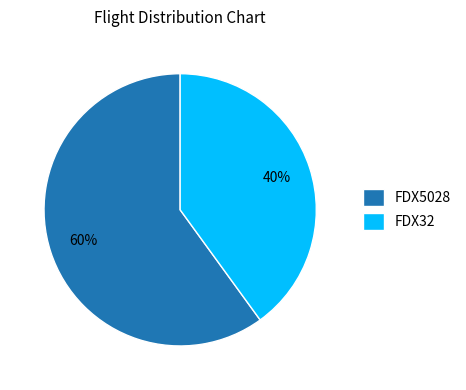

Is it true that FDX5028 is 68% of the pie?

False